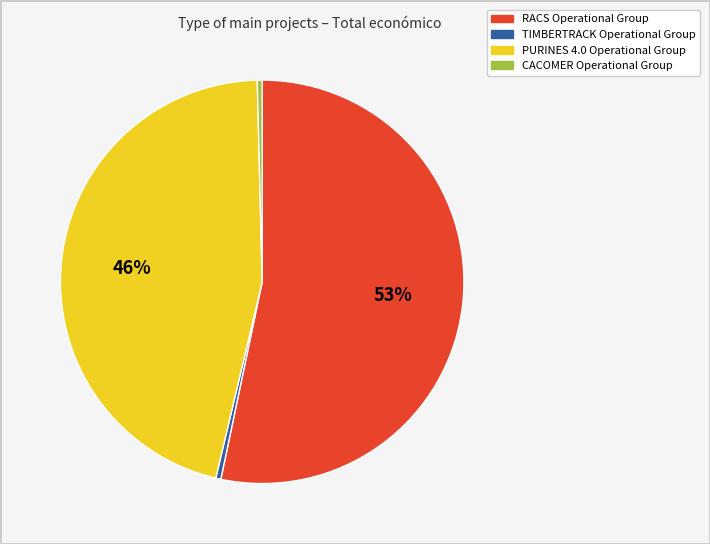

Is it true that TIMBERTRACK Operational Group is 15% of the pie?

False